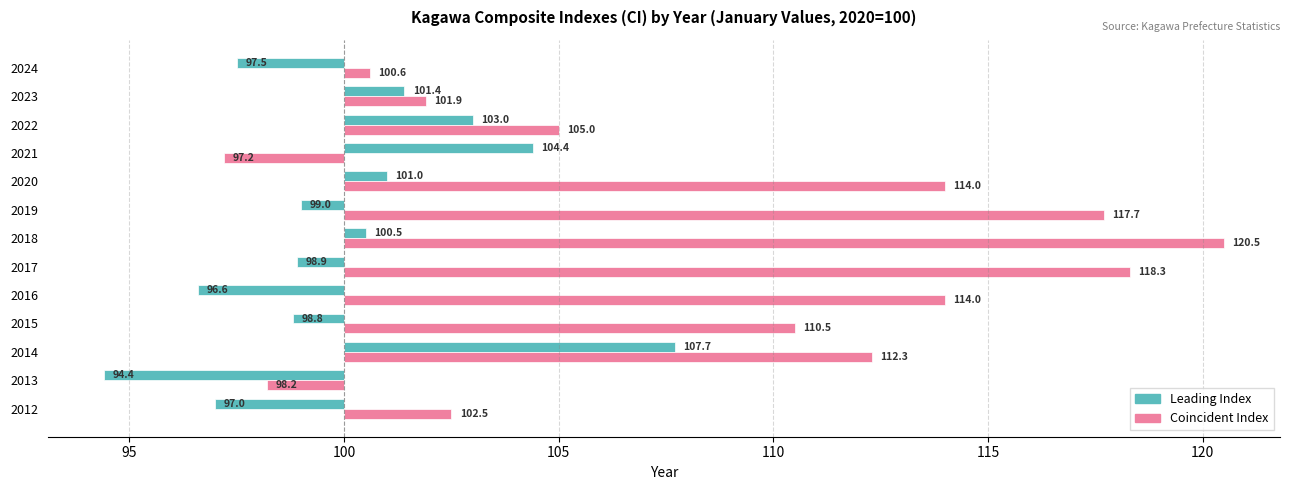

How many bars are there in each group?

2